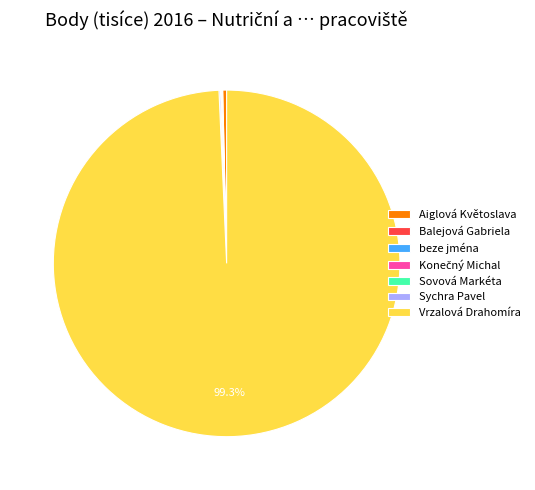

What is the largest slice in the pie chart?

Vrzalová Drahomíra